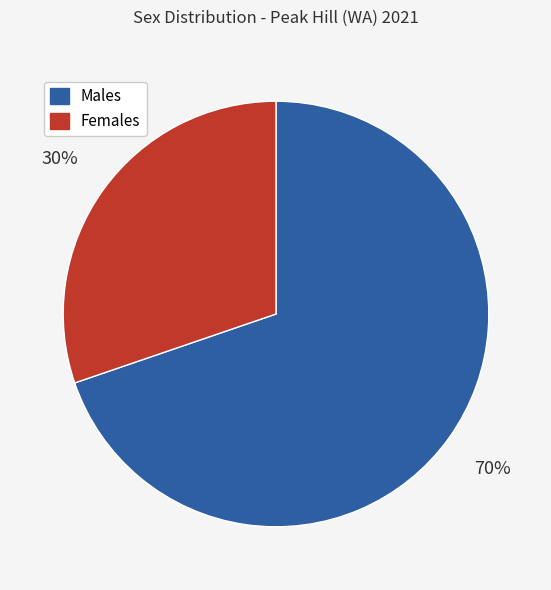

Is there any slice that represents more than half of the pie?

Yes